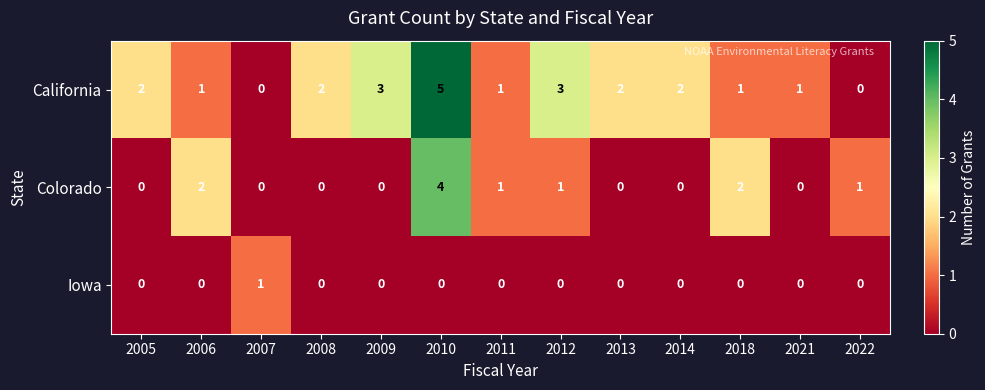

Is it true that California equals 2 at 2018?

False